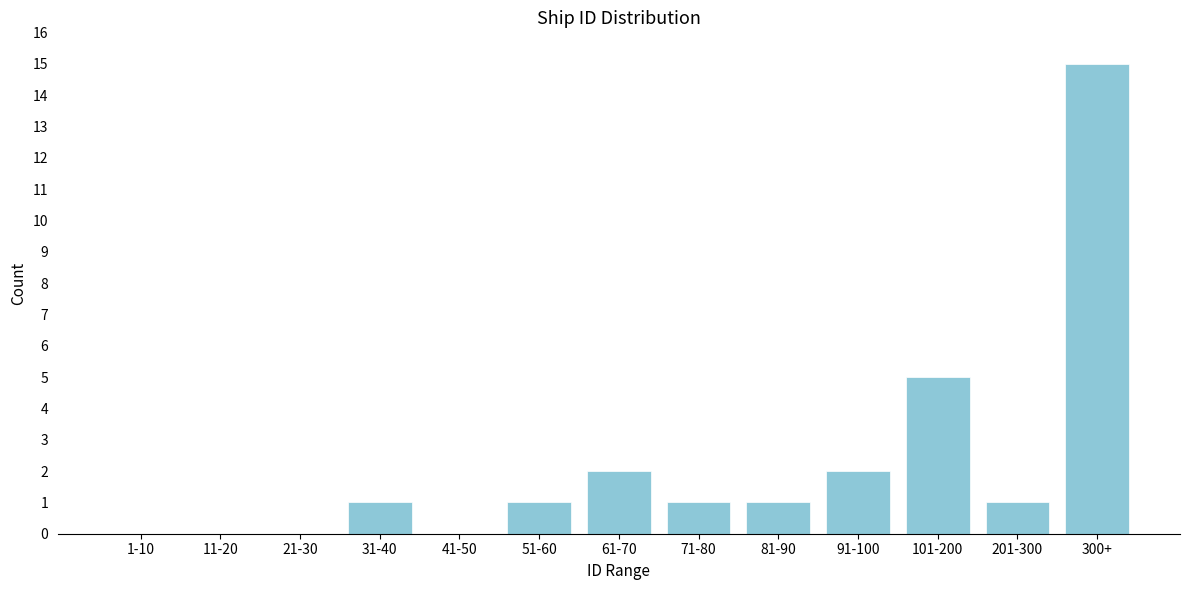

Reading left to right, list all the values displayed in this chart.

1-10=0	11-20=0	21-30=0	31-40=1	41-50=0	51-60=1	61-70=2	71-80=1	81-90=1	91-100=2	101-200=5	201-300=1	300+=15